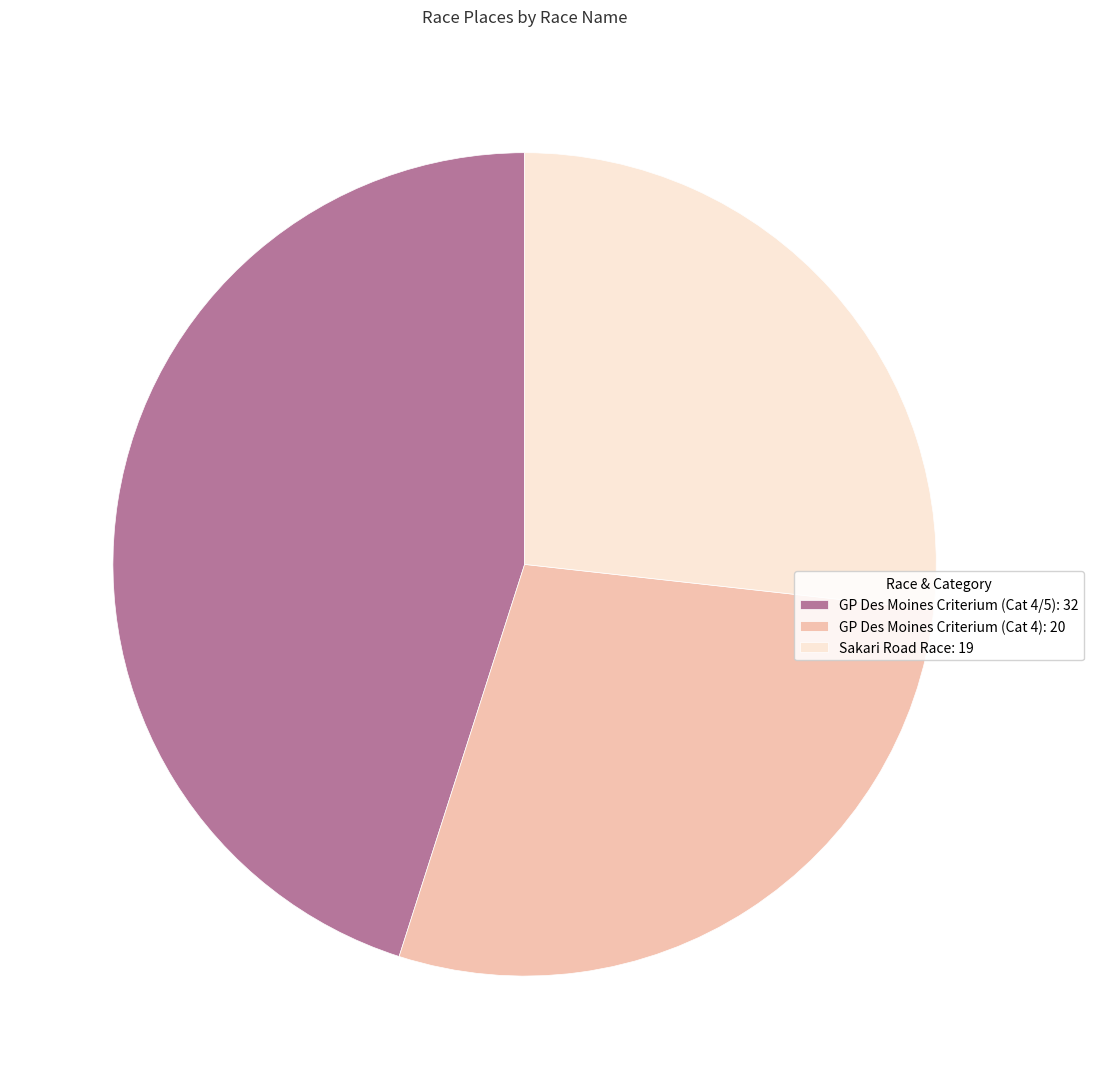

Is there any slice that represents more than half of the pie?

No